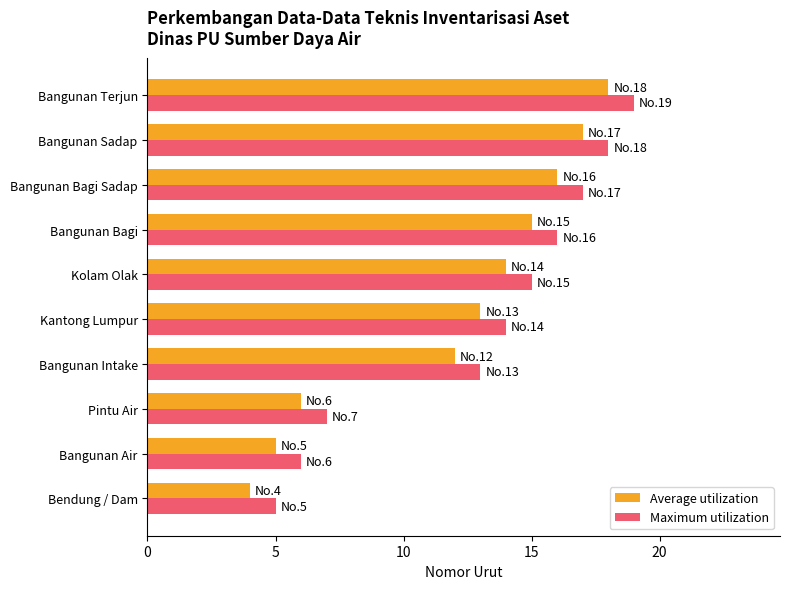

What is the sum of all Average utilization values?

120